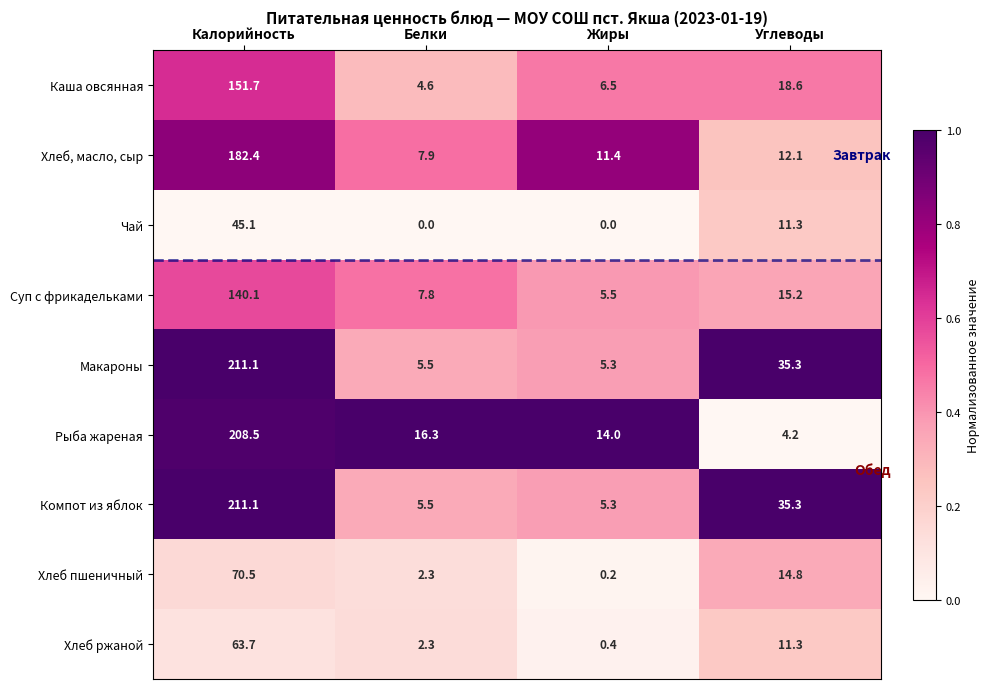

List the labels in order of Хлеб ржаной value, largest first.

Калорийность, Углеводы, Белки, Жиры